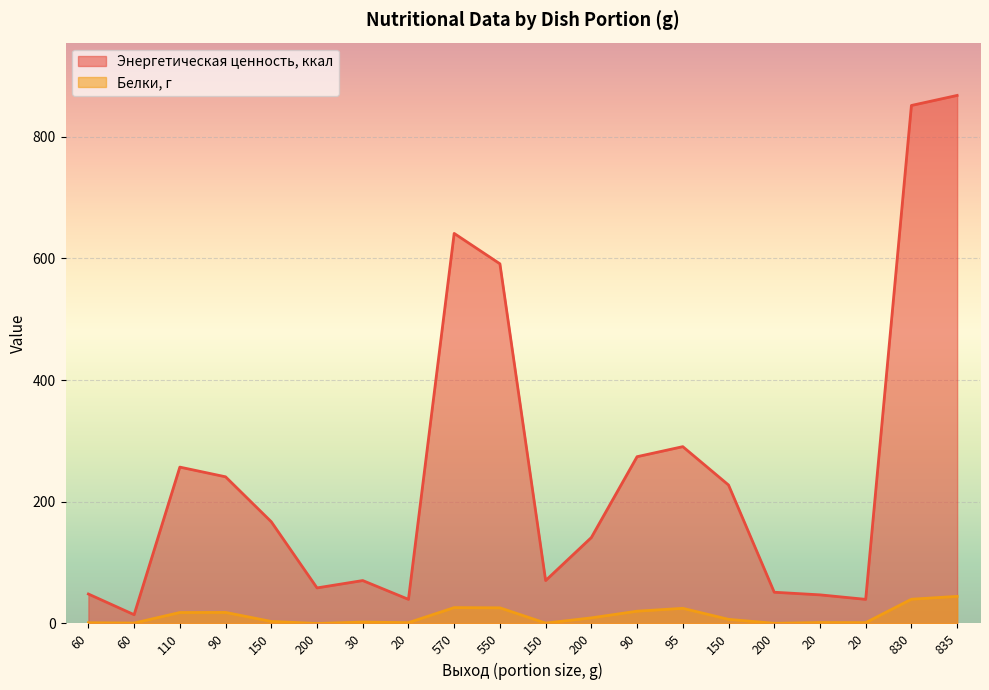

True or false: Белки, г has more than 1 points higher than both neighbors.

True